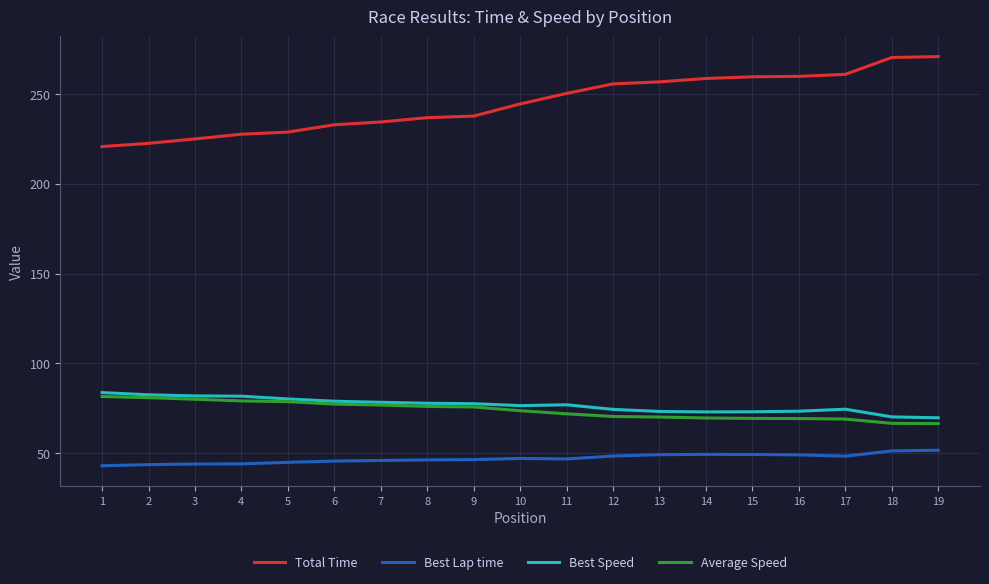

Between 5 and 16, which series saw the biggest shift?

Total Time